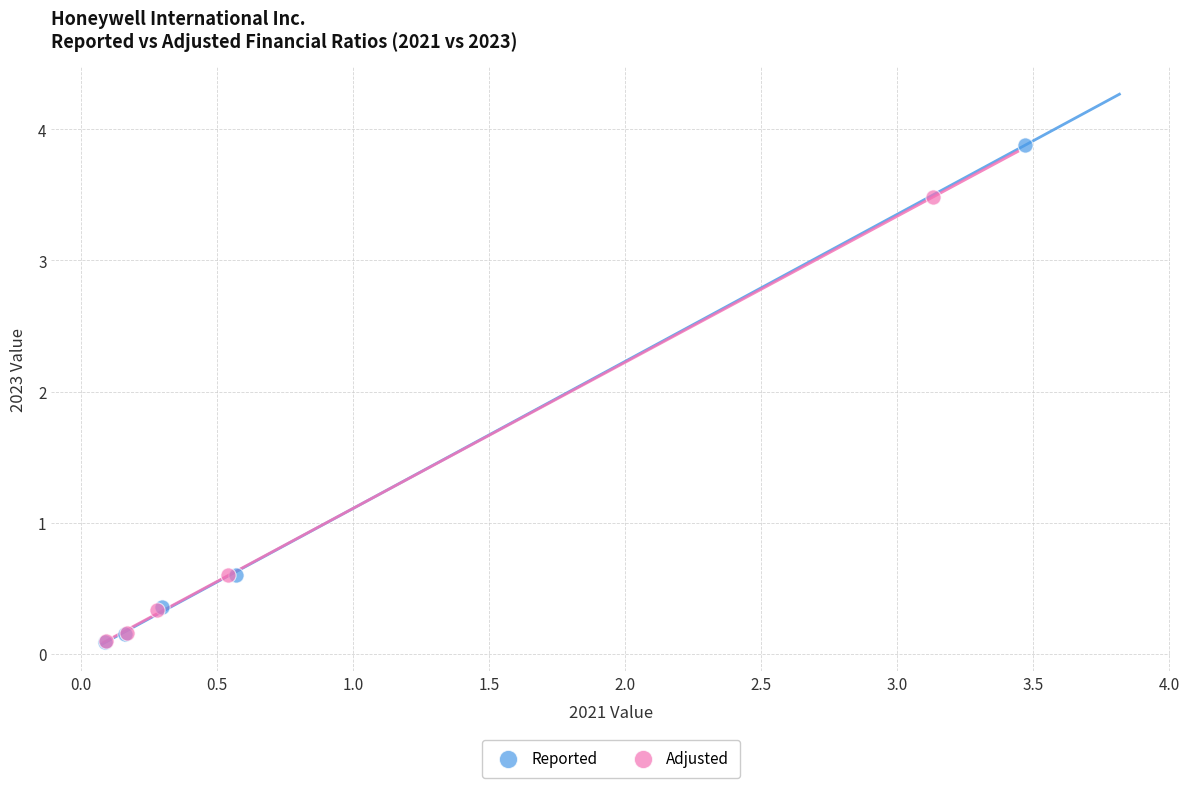

Which series has the largest Y range (max minus min)?

Reported